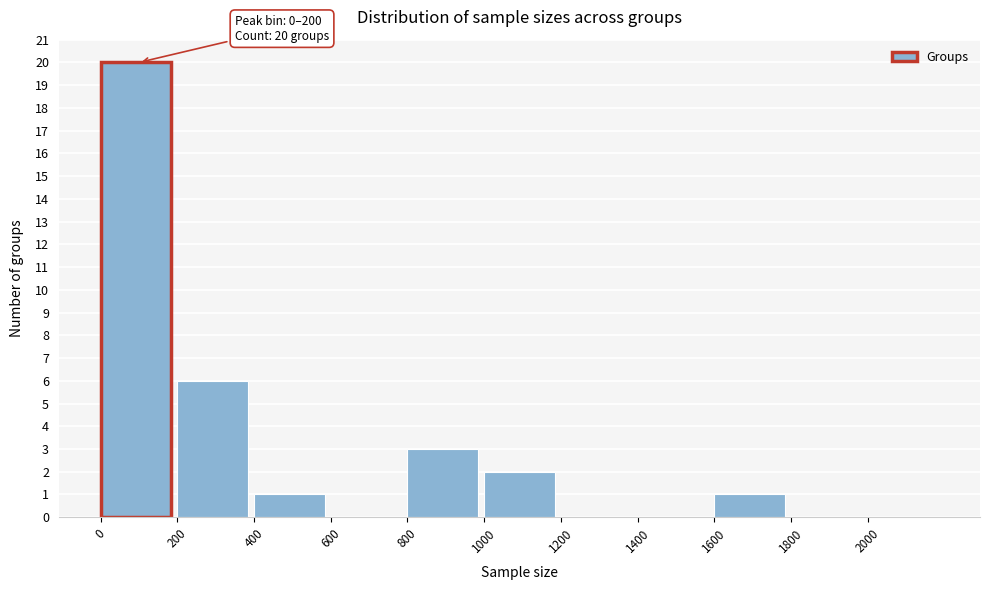

Over which range of the x-axis is the bar tallest?

0 to 200